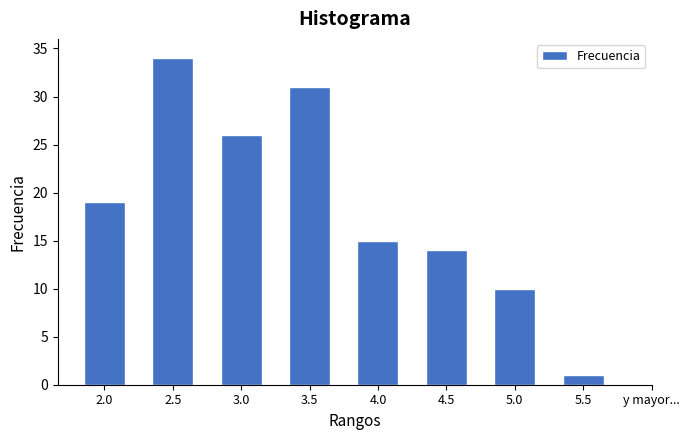

Reading left to right, transcribe all the data shown in this chart.

19	34	26	31	15	14	10	1